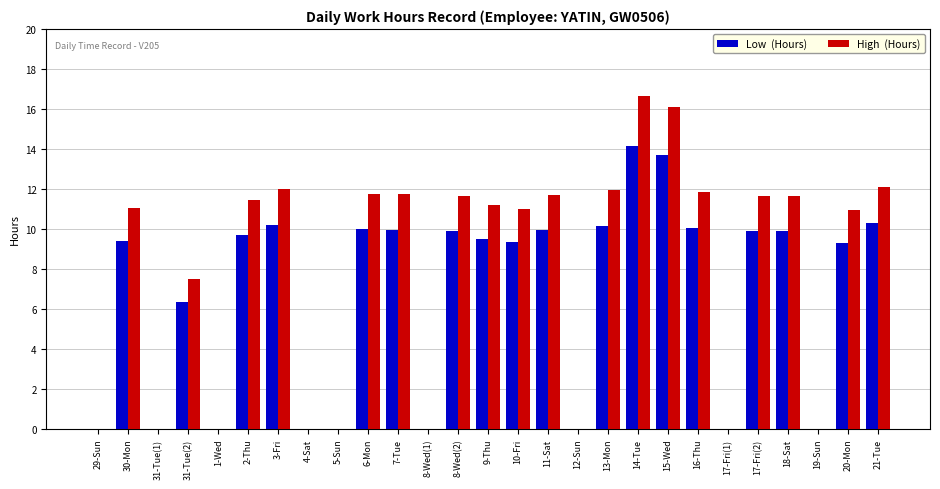

At which category is the sum across all series the highest?

14-Tue